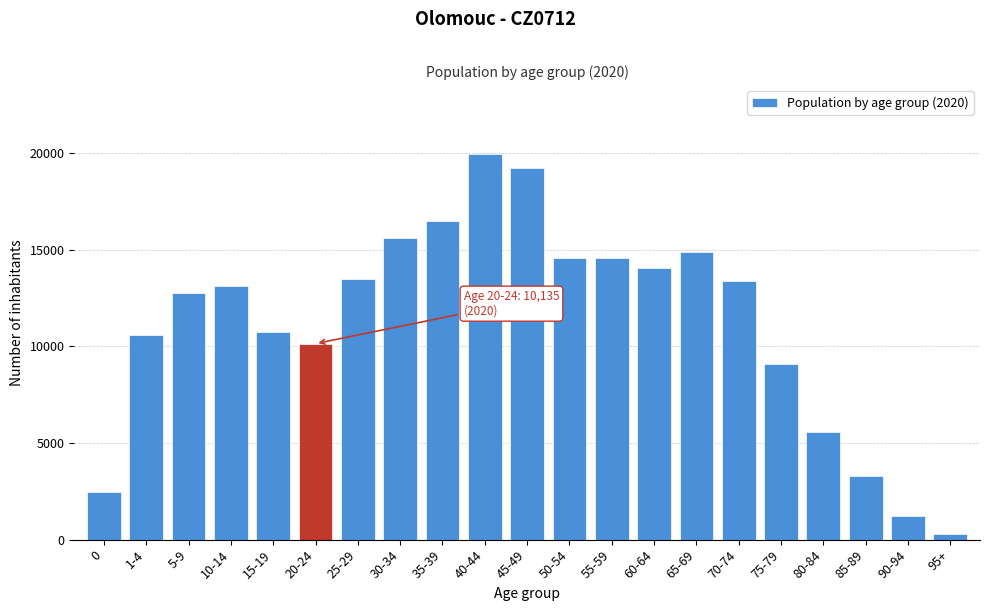

What is the maximum value shown in the chart?

19921